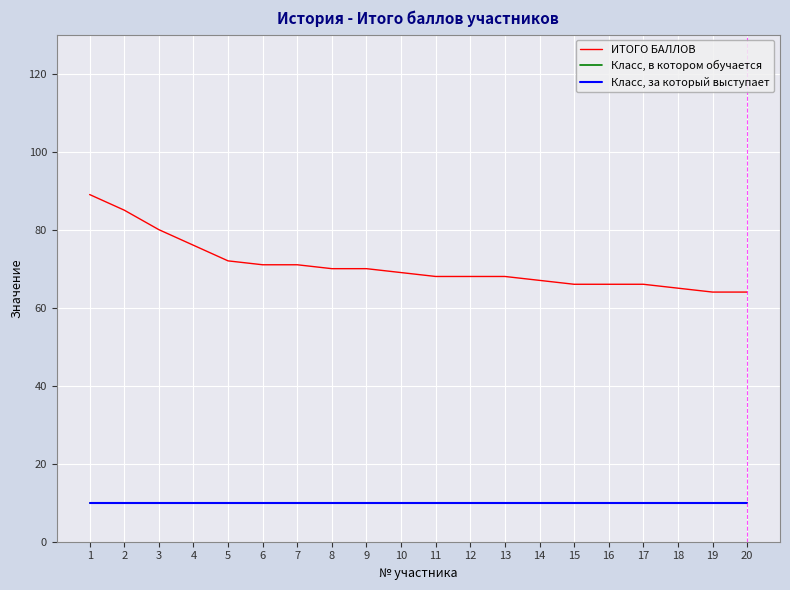

What is the difference between the highest and lowest values at 1?

79